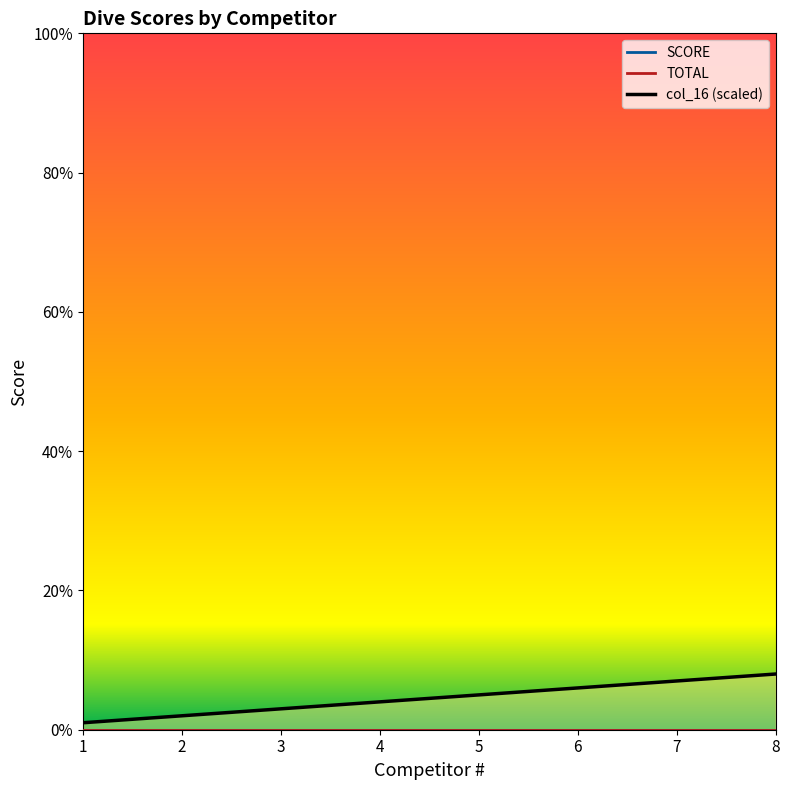

How many data points in col_16 (scaled) are less than 5?

4